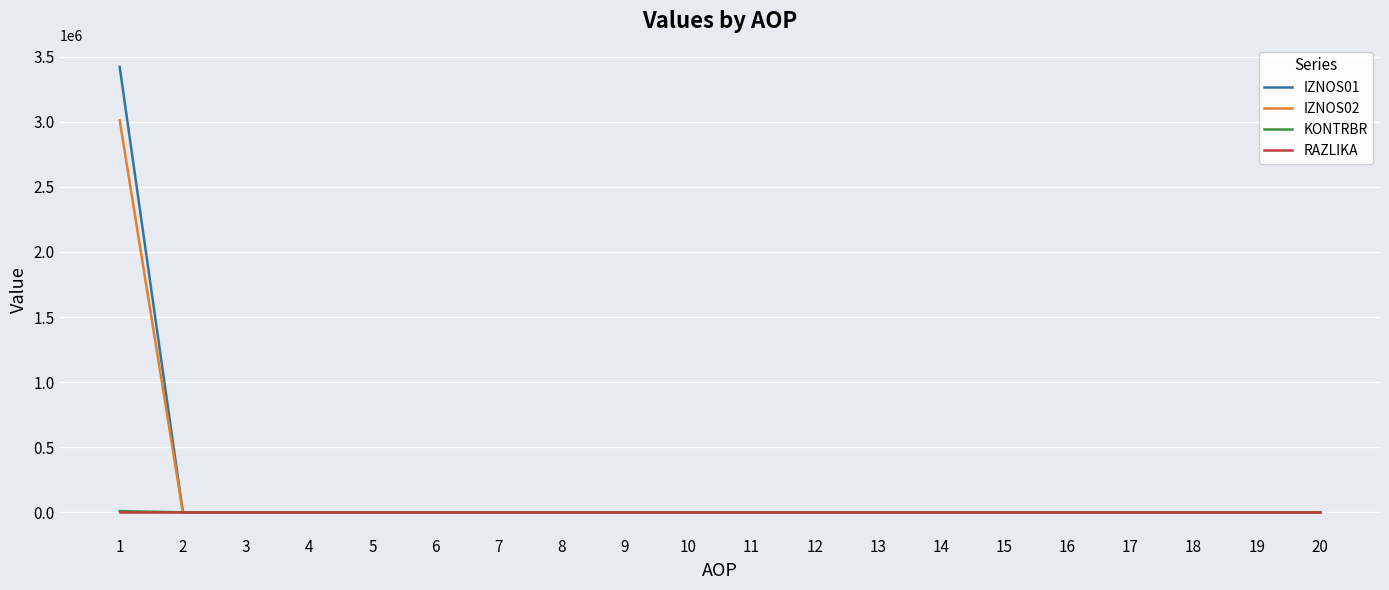

What is the average value of the KONTRBR series?

472.2